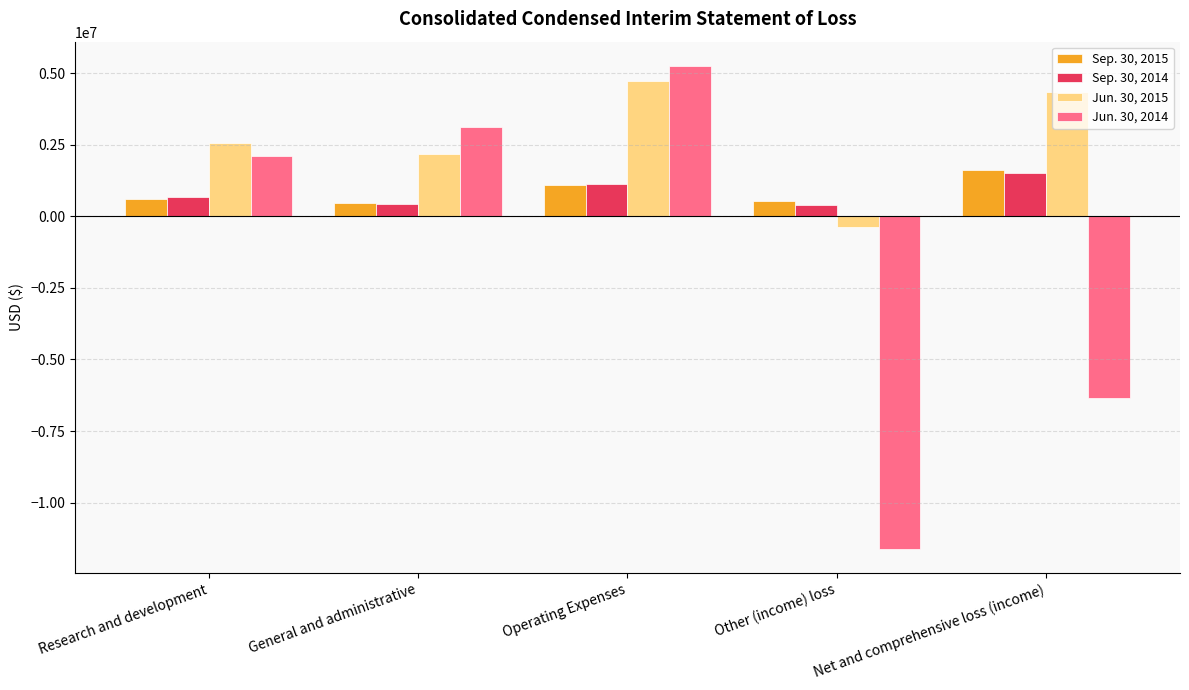

Between Operating Expenses and Net and comprehensive loss (income), which series saw the biggest shift?

Jun. 30, 2014